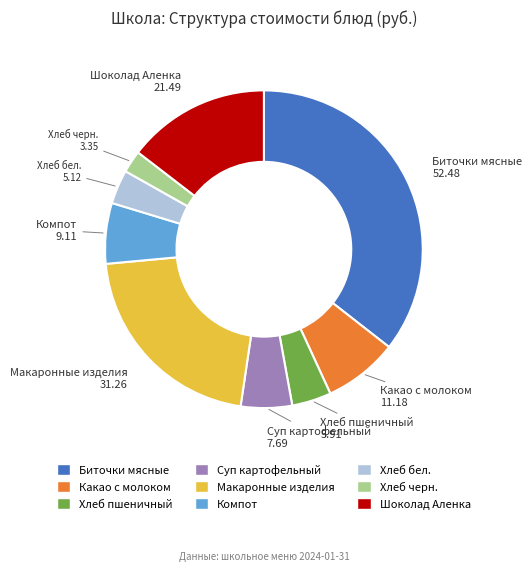

Does any single category account for the majority?

No